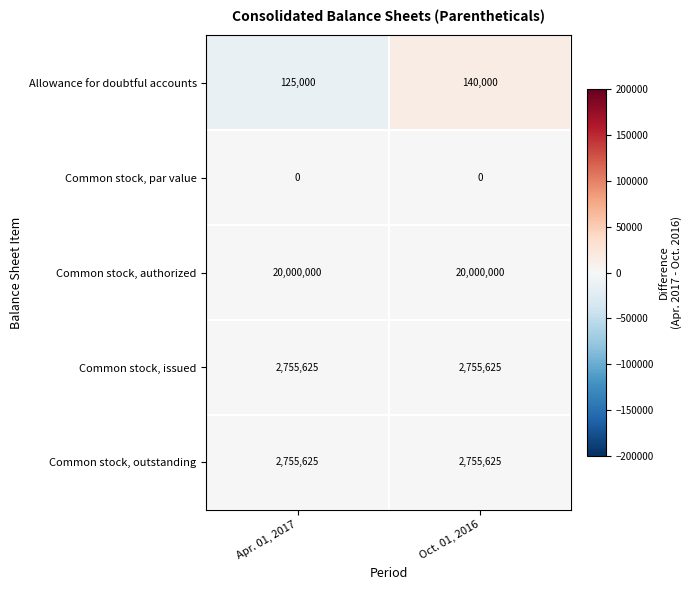

What is the minimum value for Common stock, outstanding?

2755625